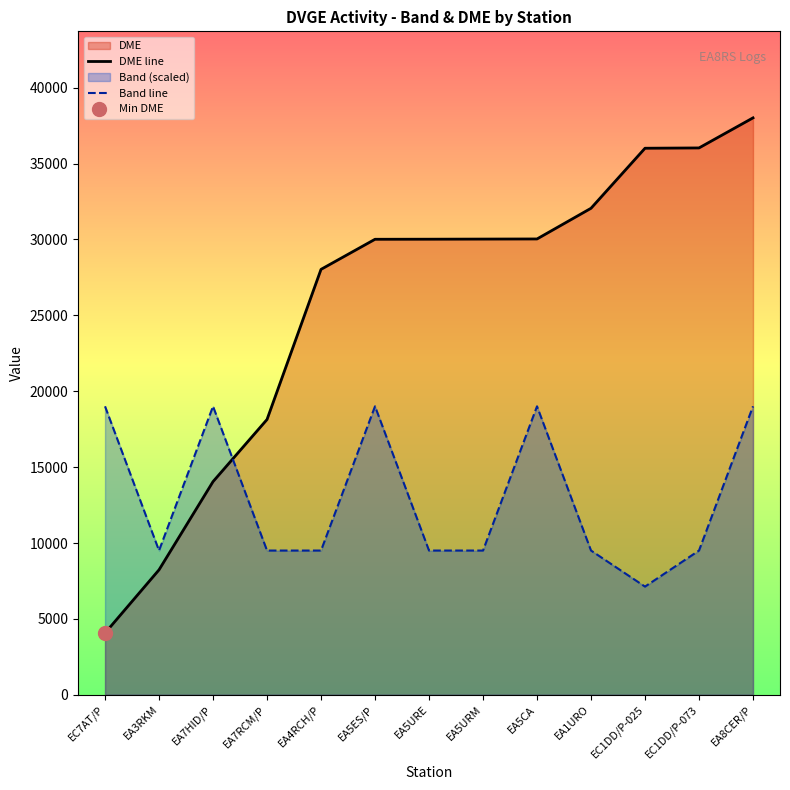

Which has a higher value, EA7HID/P or EA7RCM/P?

EA7RCM/P